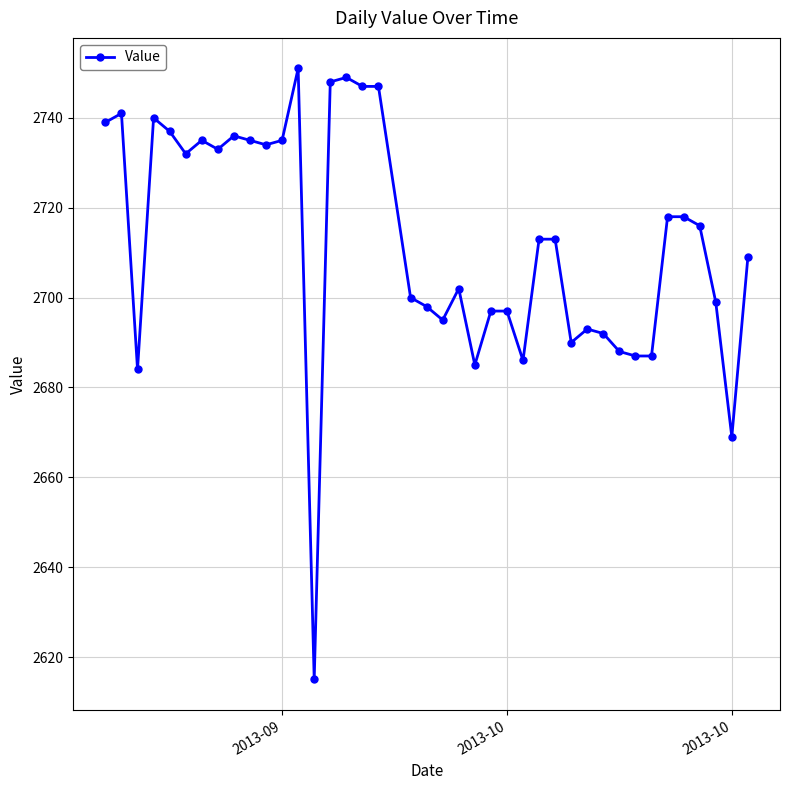

What is the minimum value shown in the chart?

2615